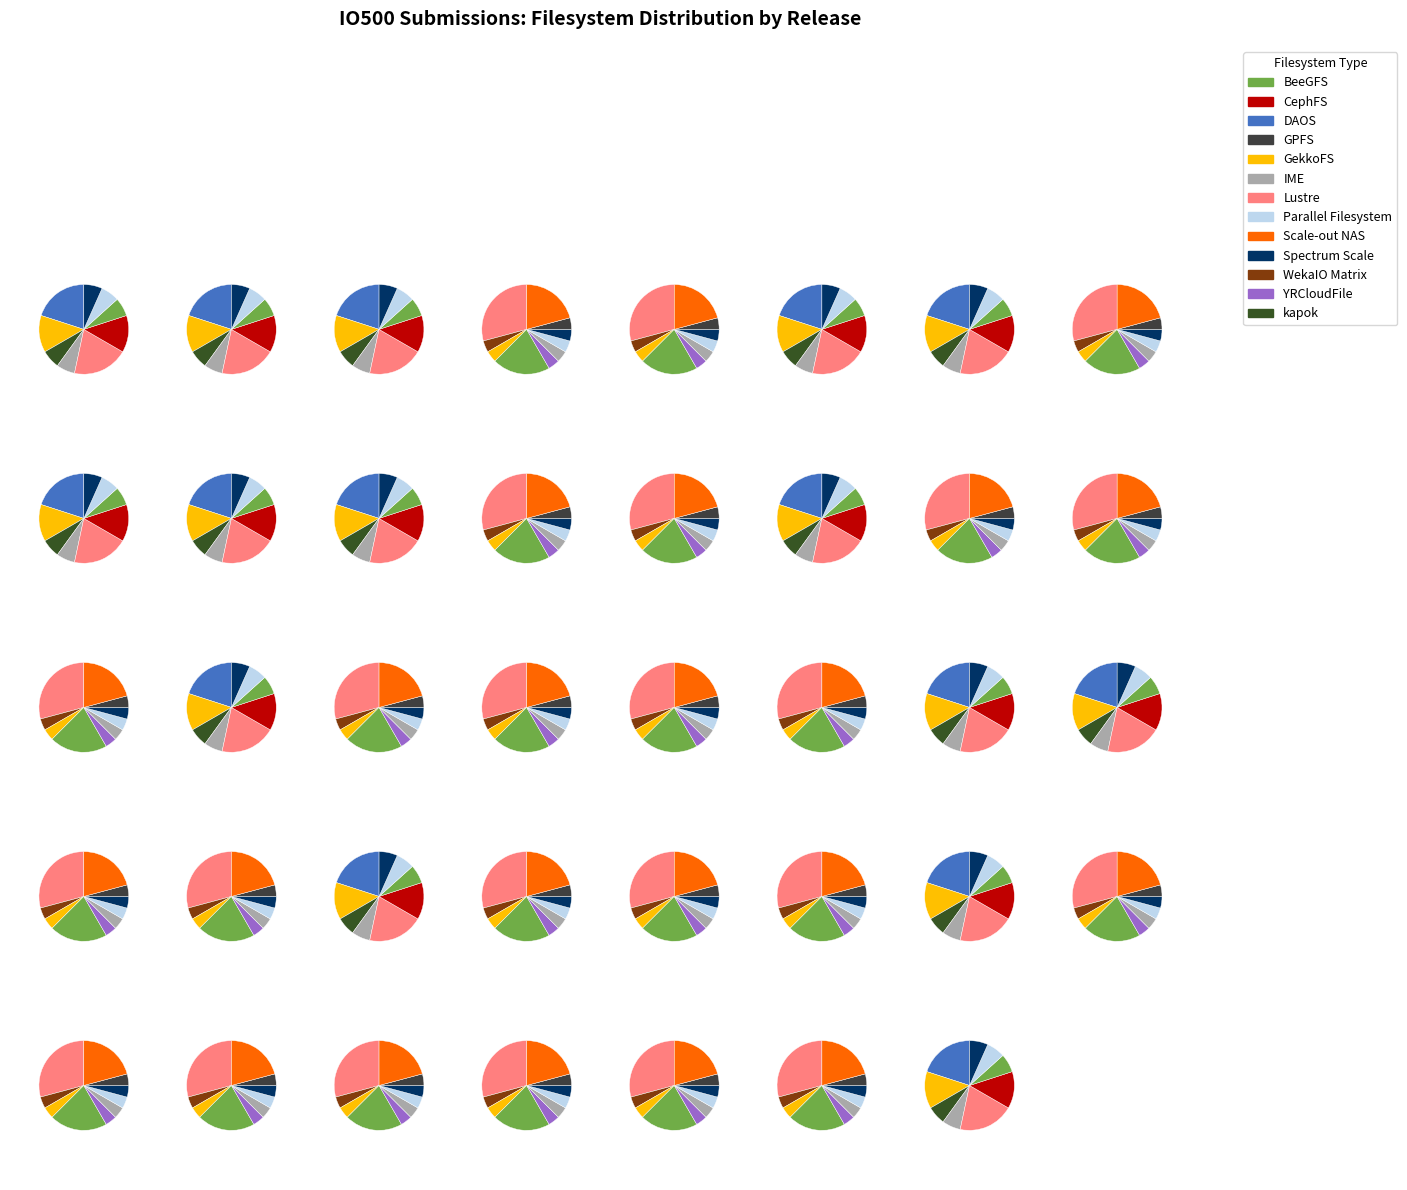

What is the change in value from ISC20 to SC19?

+3